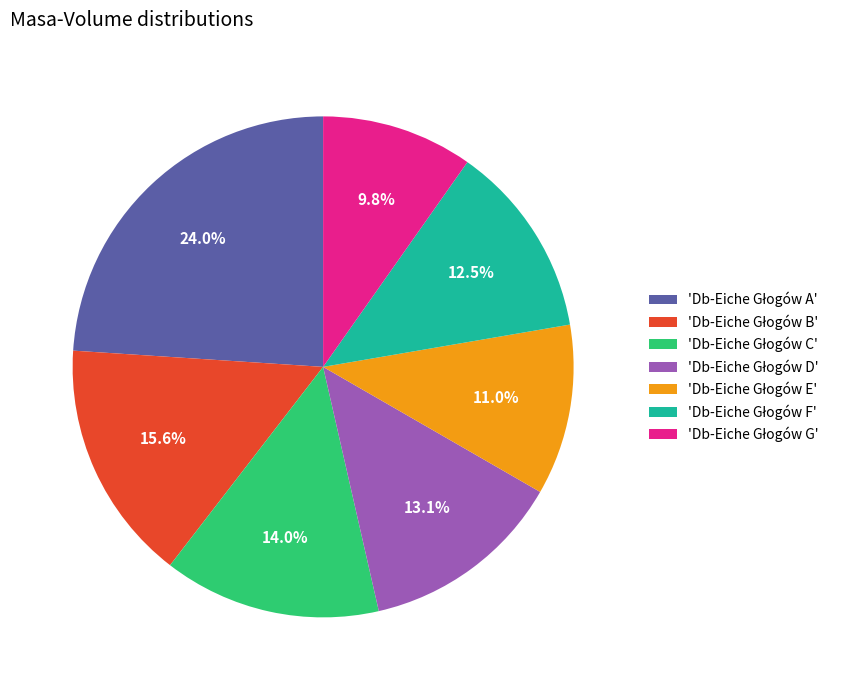

Is there a majority slice in this chart?

No